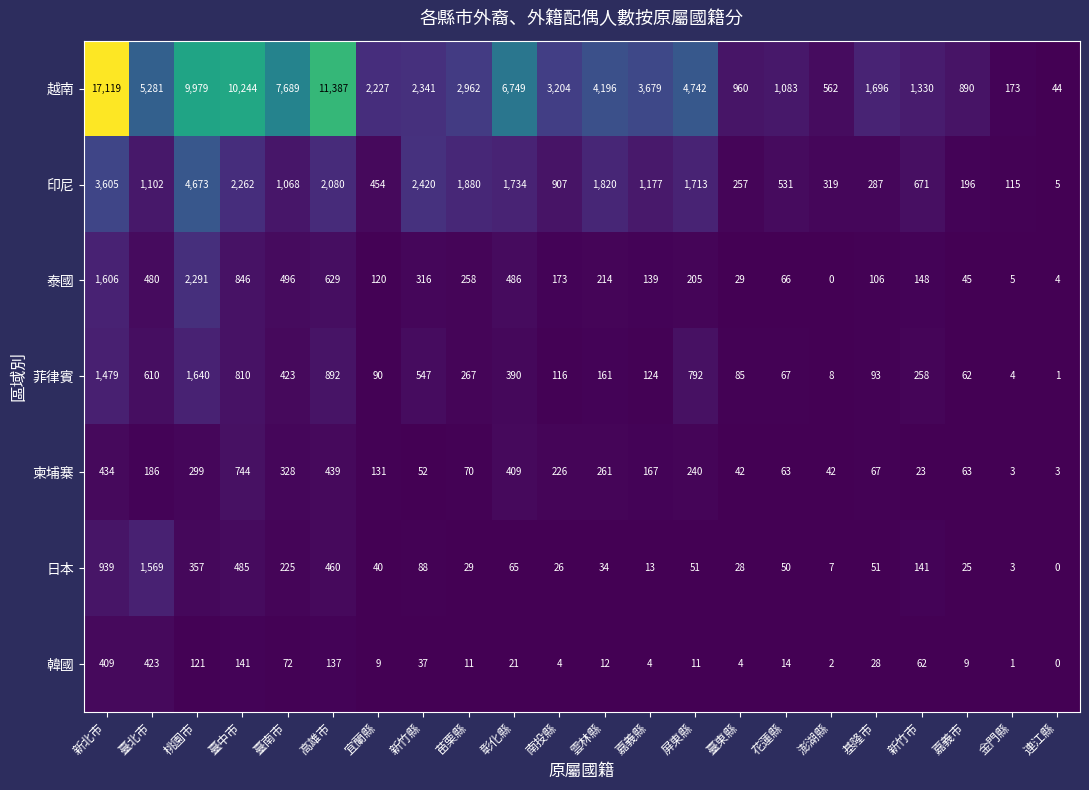

How many categories are shown in the chart?

22